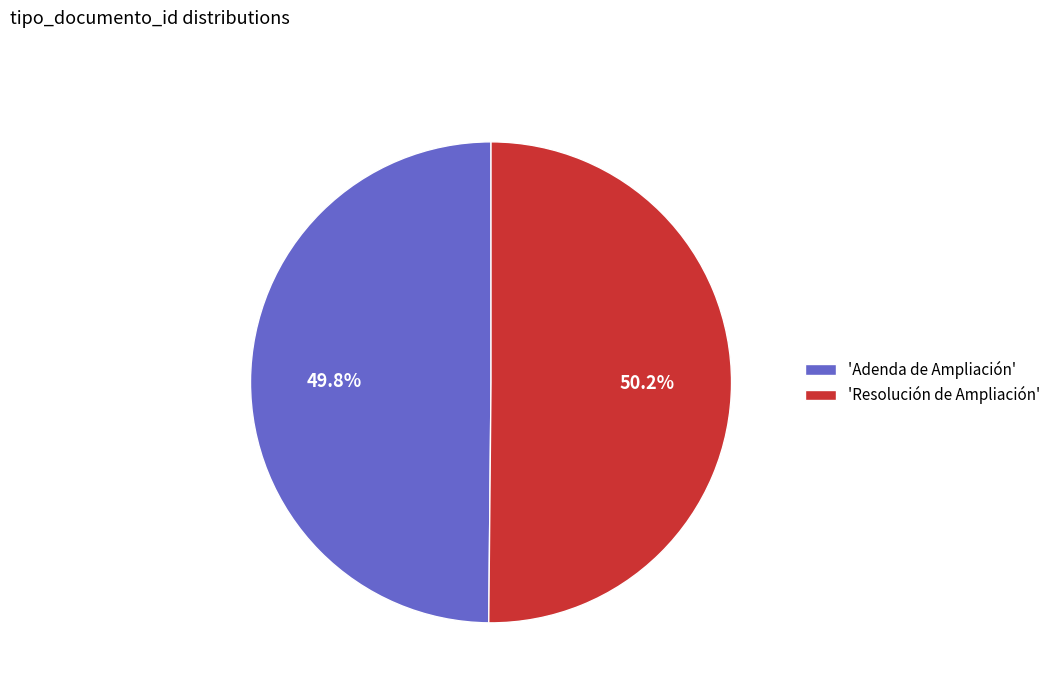

Combined, do 'Adenda de Ampliación' and 'Resolución de Ampliación' account for over 50%?

Yes